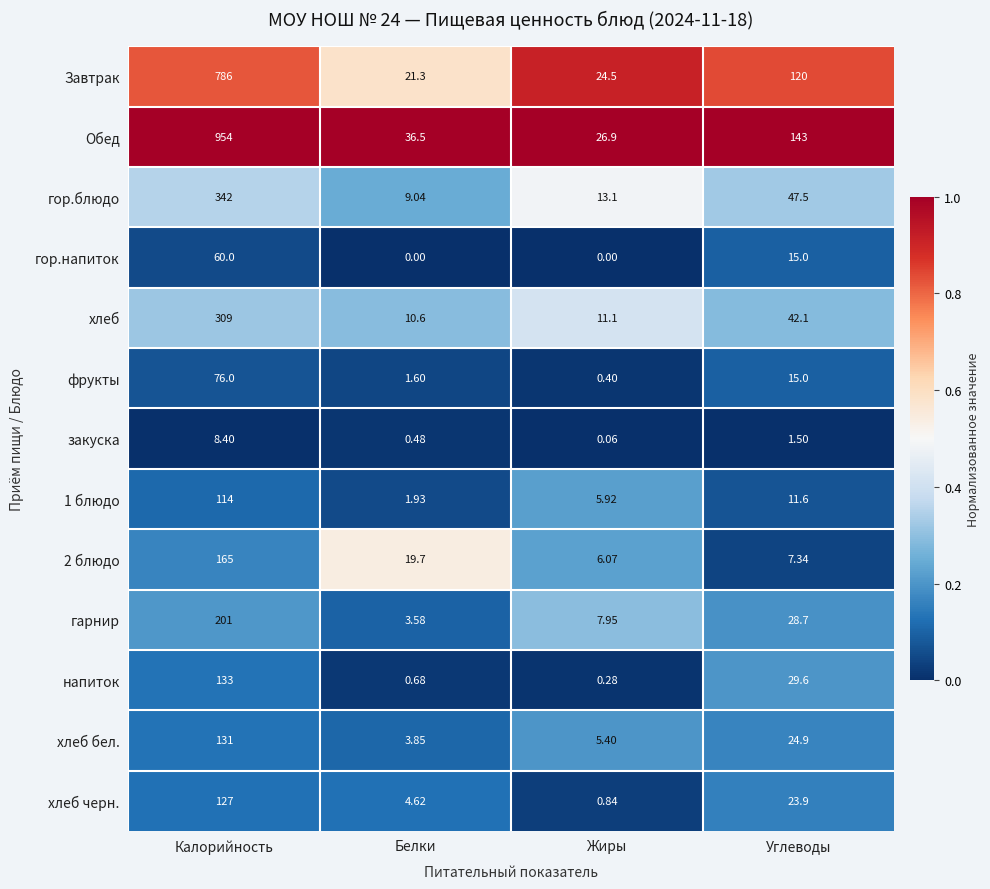

At which label does фрукты first exceed 15?

Калорийность